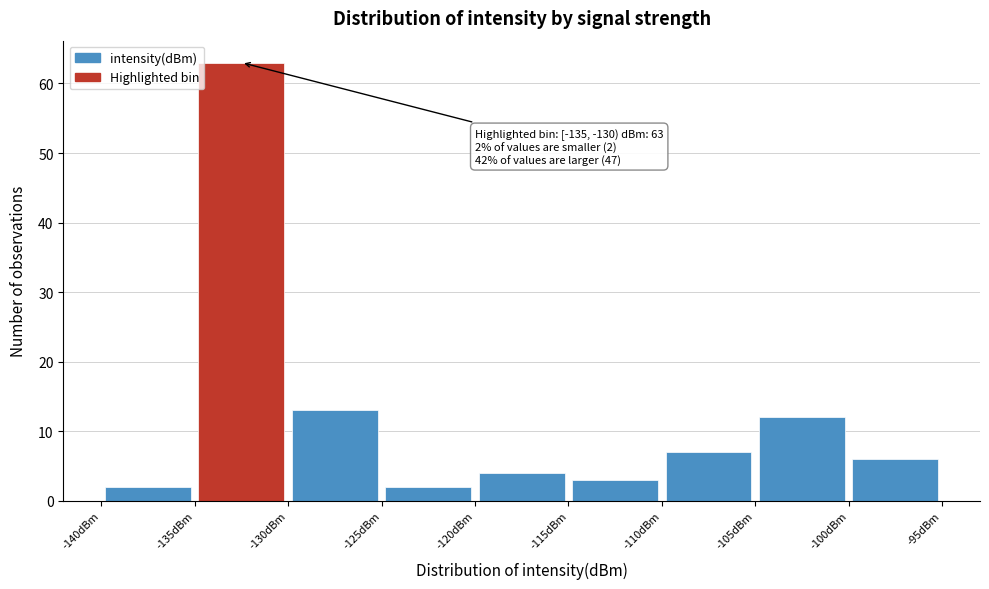

Over which range of the x-axis is the bar tallest?

-135 to -130